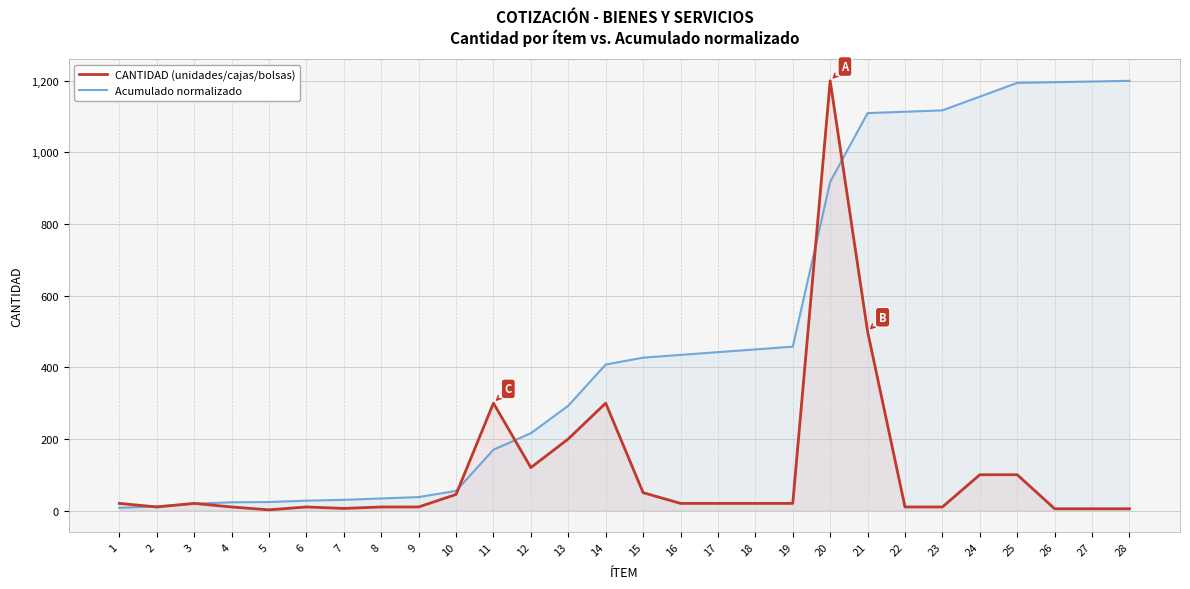

True or false: CANTIDAD (unidades/cajas/bolsas) has a value of 27.5 at 17.

False